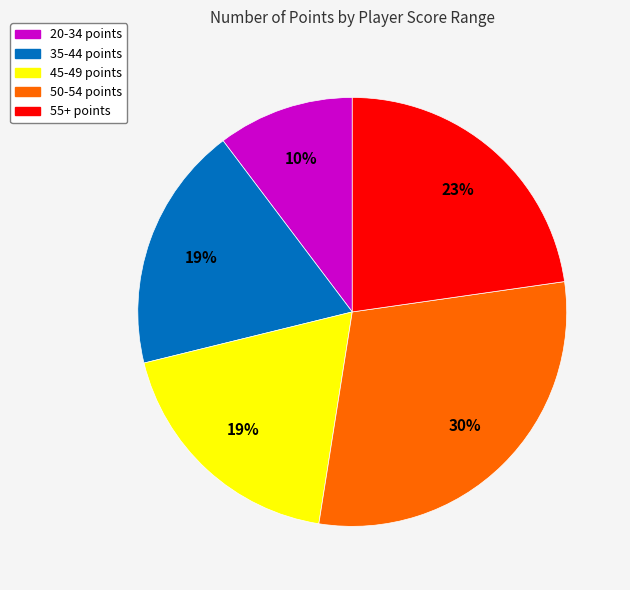

What is the largest slice in the pie chart?

50-54 points